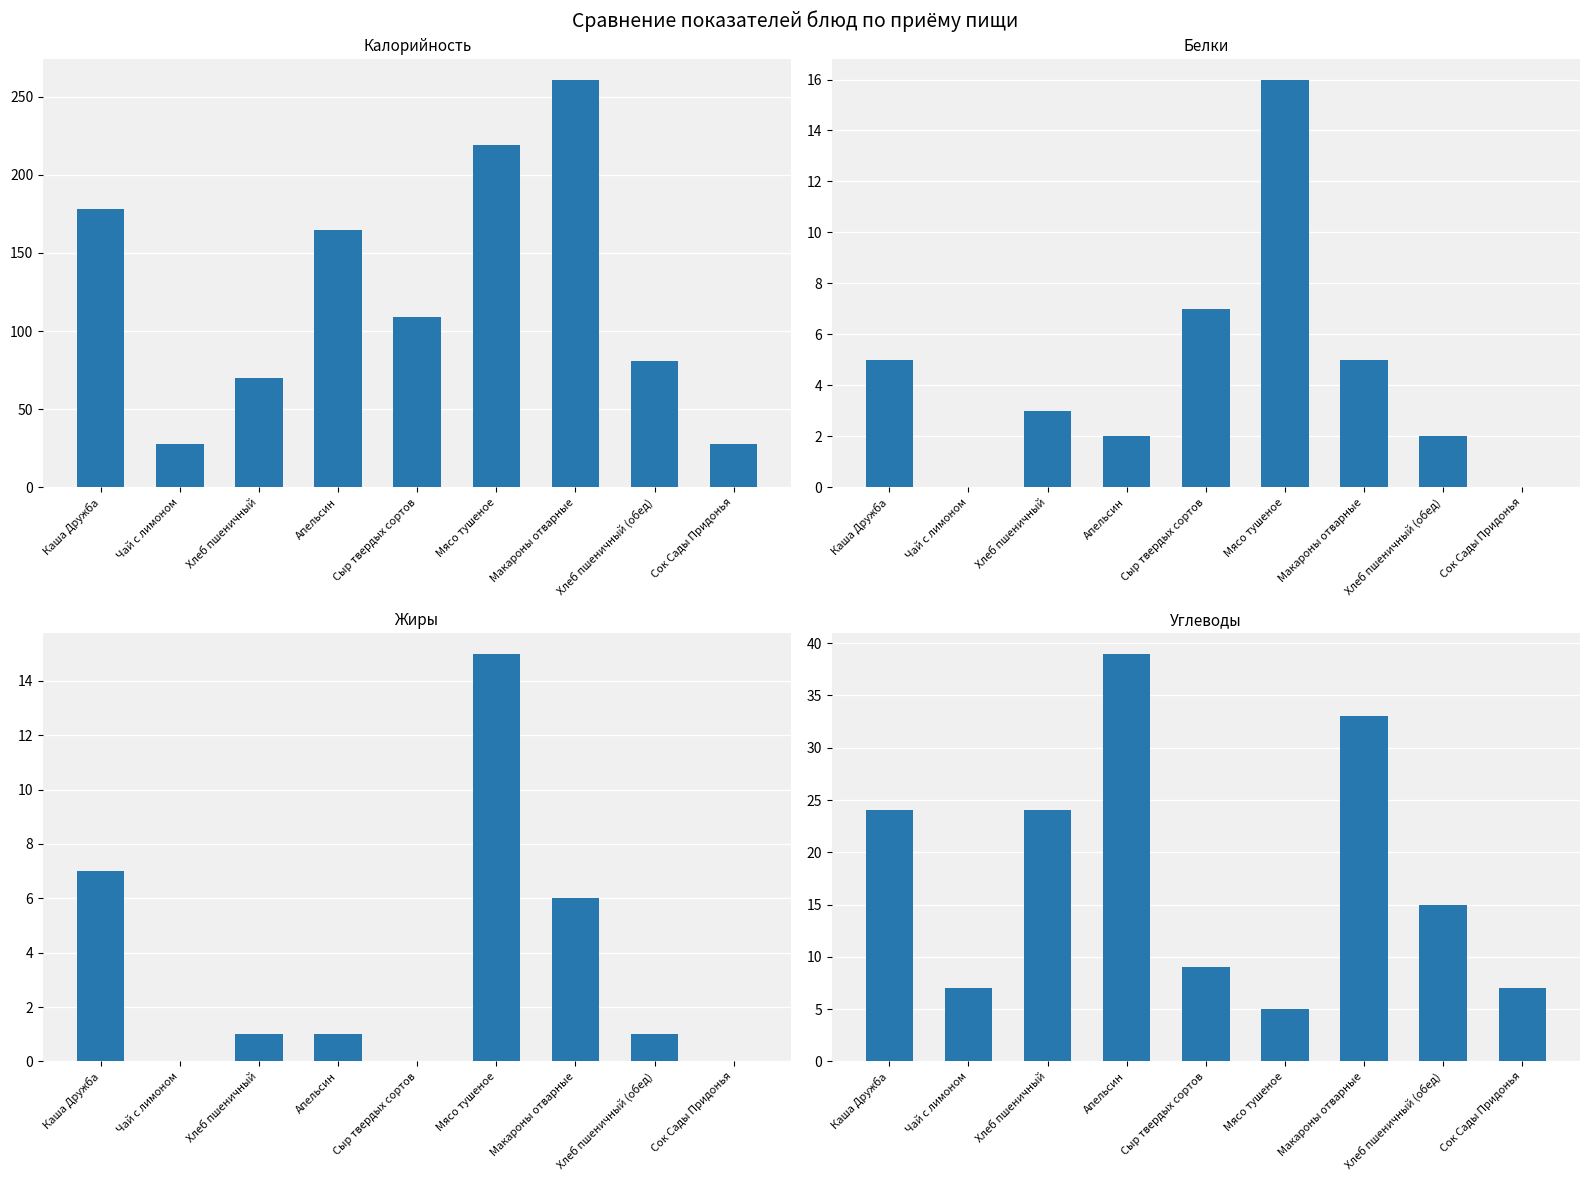

How many data points in Углеводы are above 15?

4